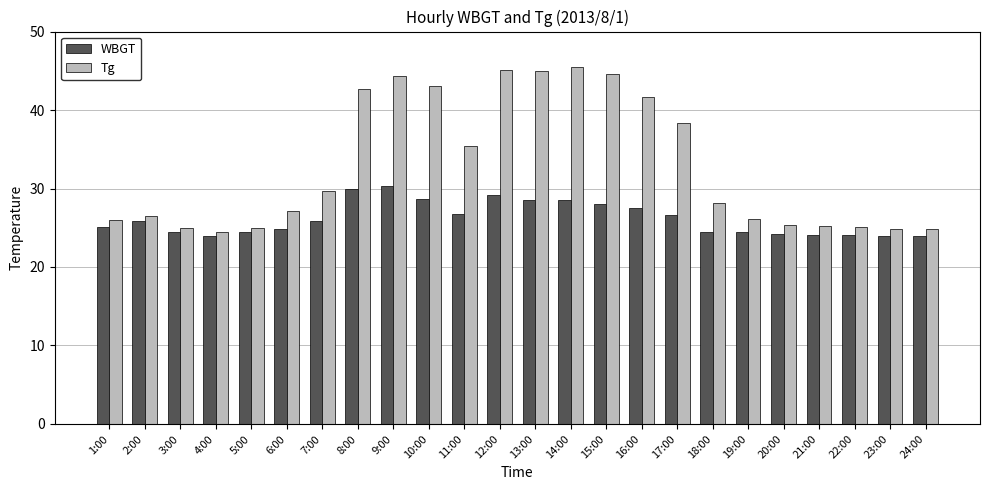

Between 15:00 and 22:00, which series saw the biggest shift?

Tg